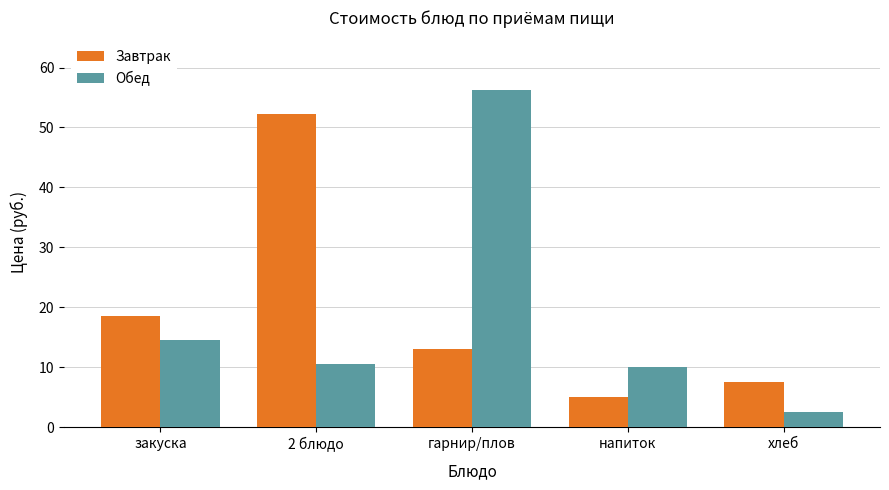

Is the value of Обед at 2 блюдо greater than the value of Завтрак at гарнир/плов?

No